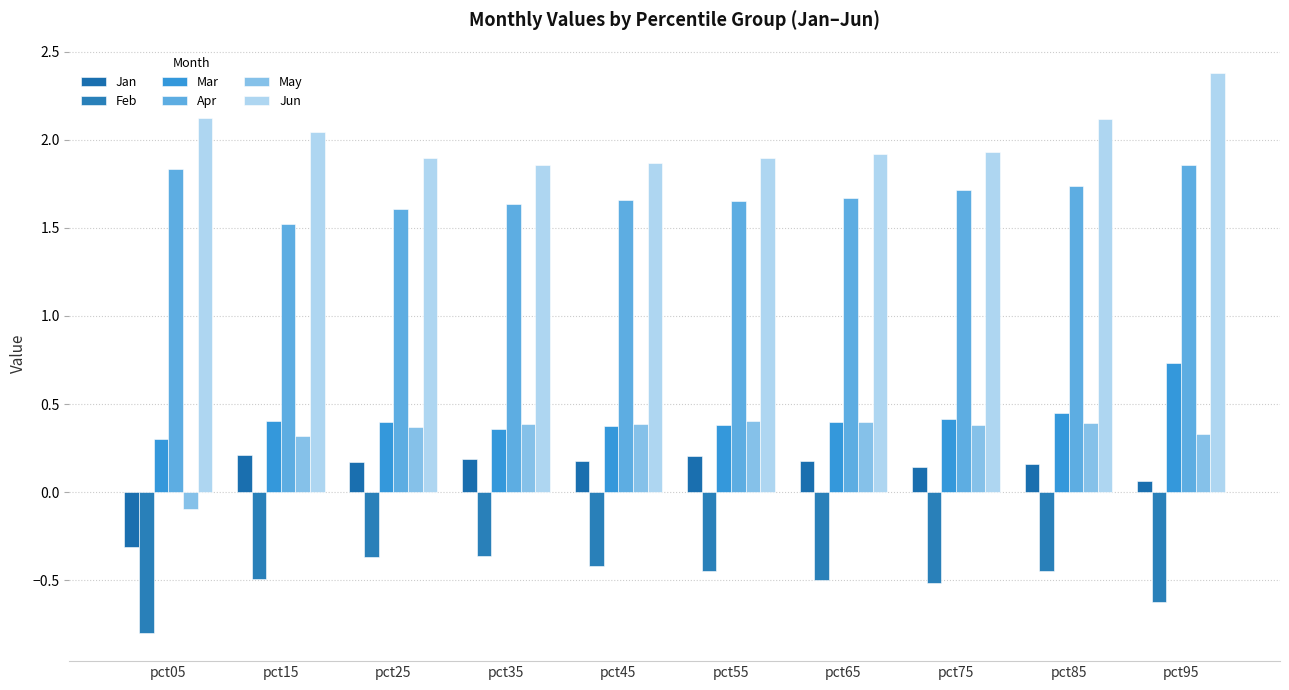

How many values in Jan are below zero?

1